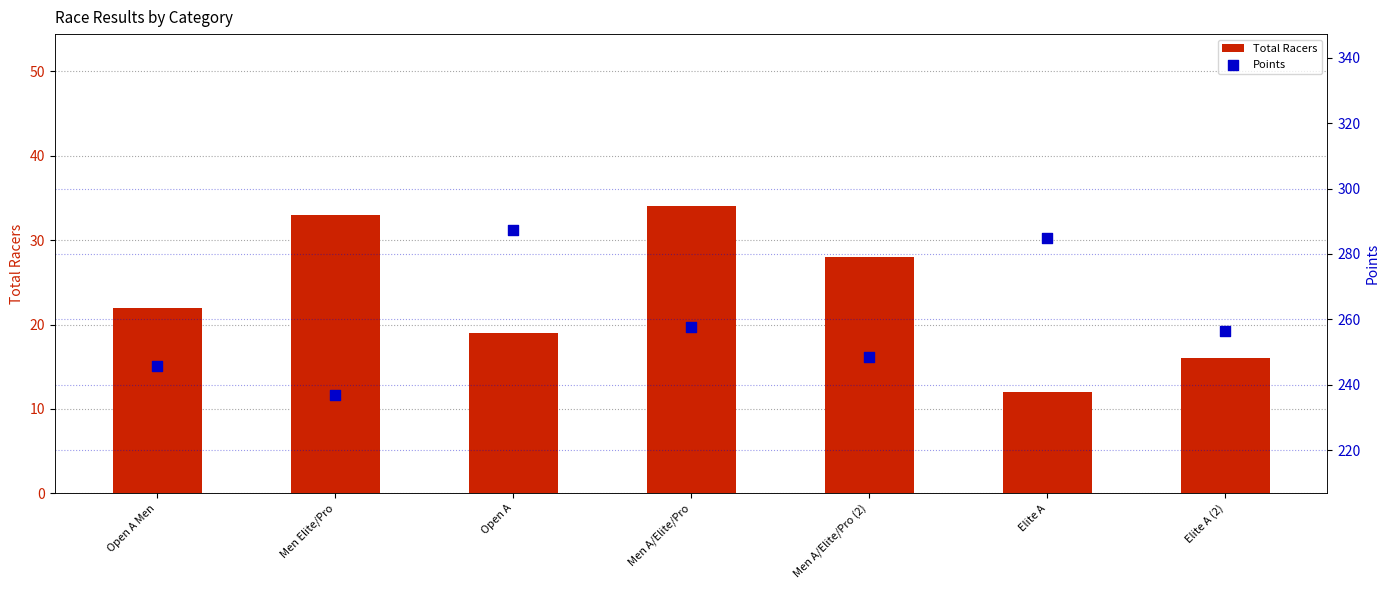

What is the total value across all series at Men Elite/Pro?

269.7